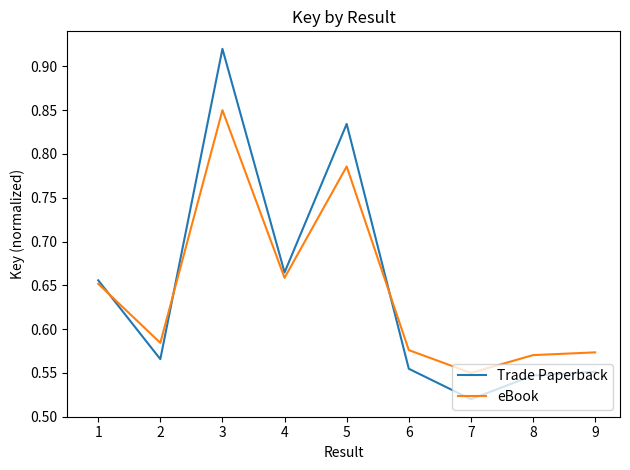

At which category does the chart reach its peak across all series?

3